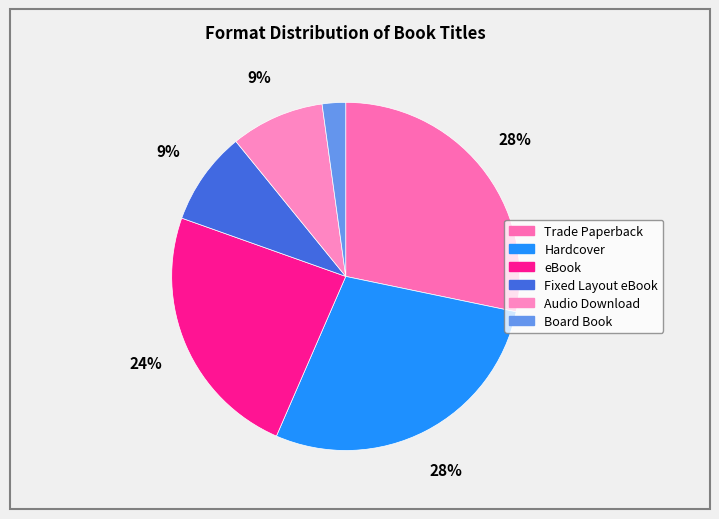

Is there a majority slice in this chart?

No